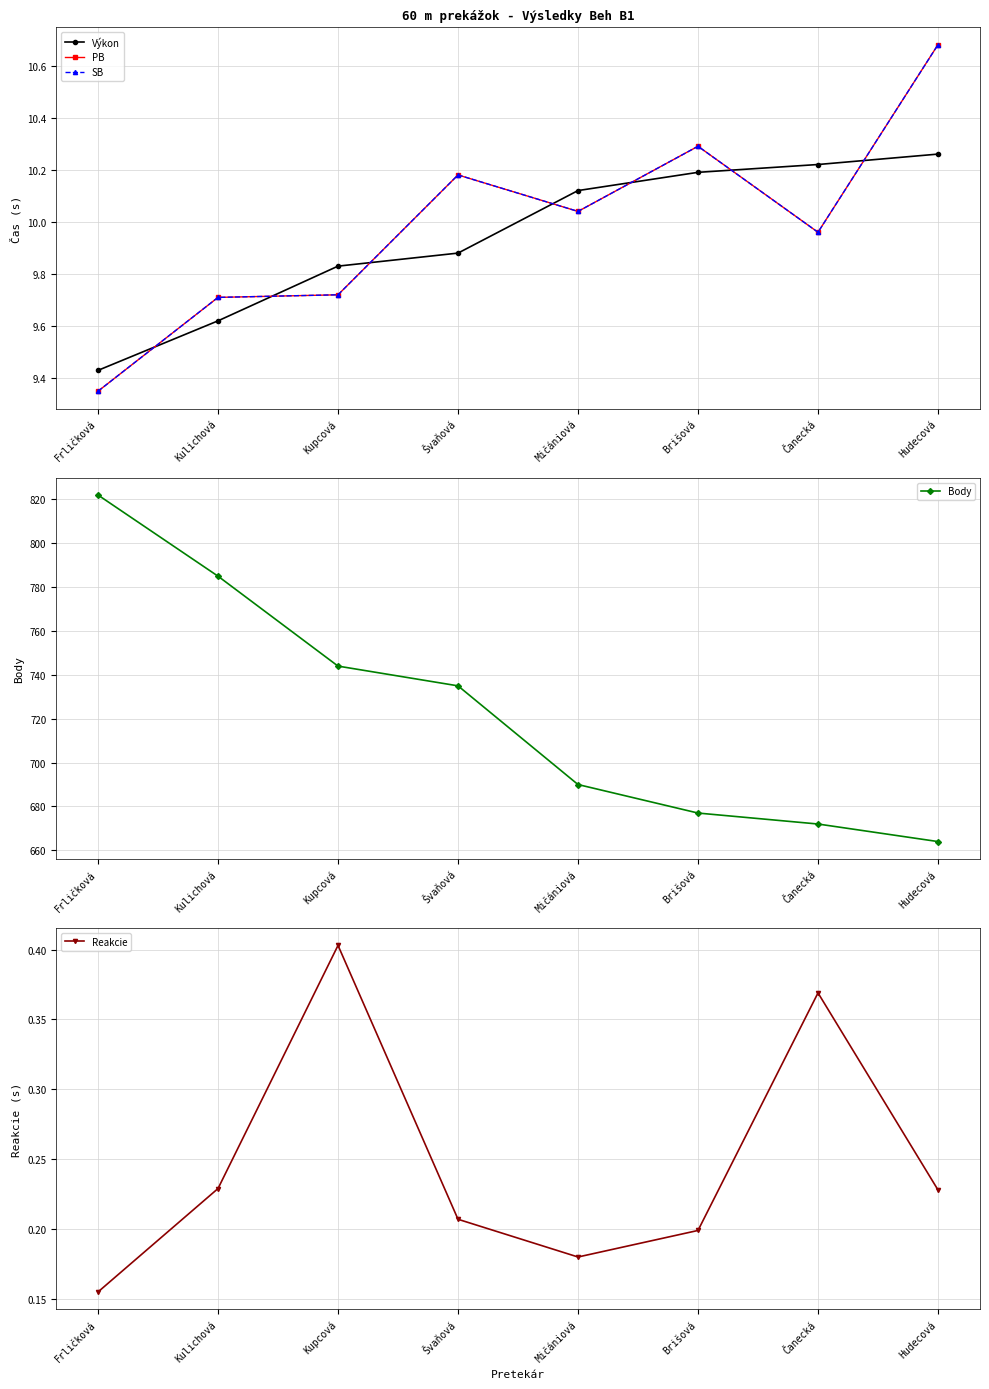

Which series changed the most between Frličková and Švaňová?

Body